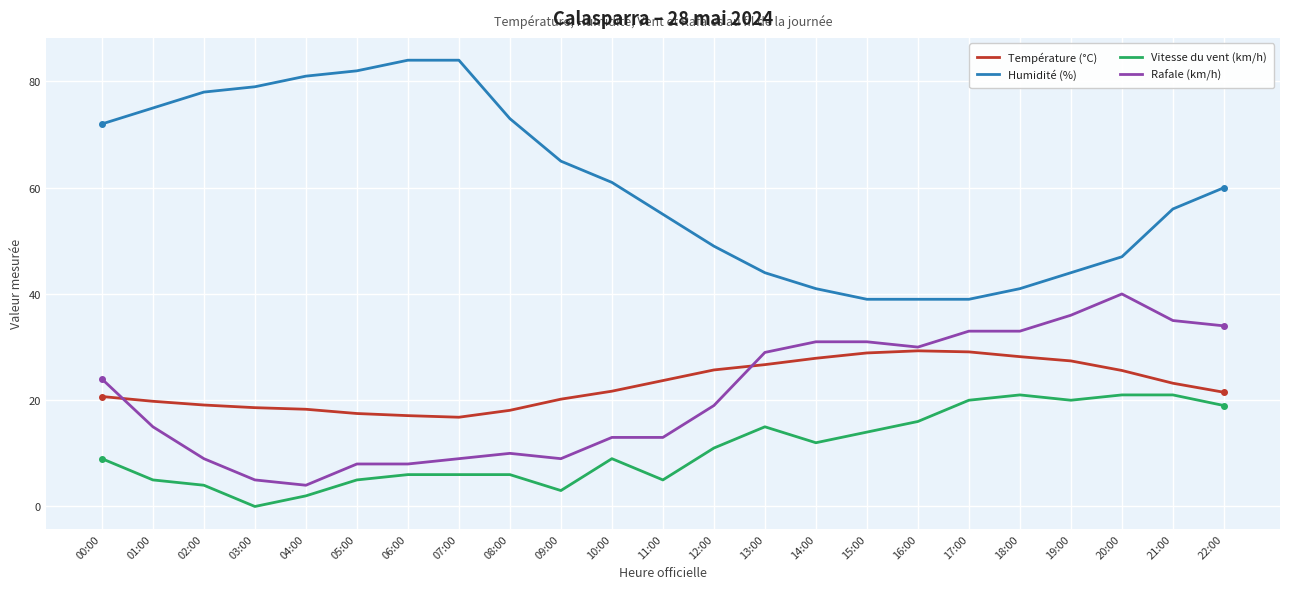

Is the value of Vitesse du vent (km/h) at 02:00 greater than the value of Température (°C) at 03:00?

No